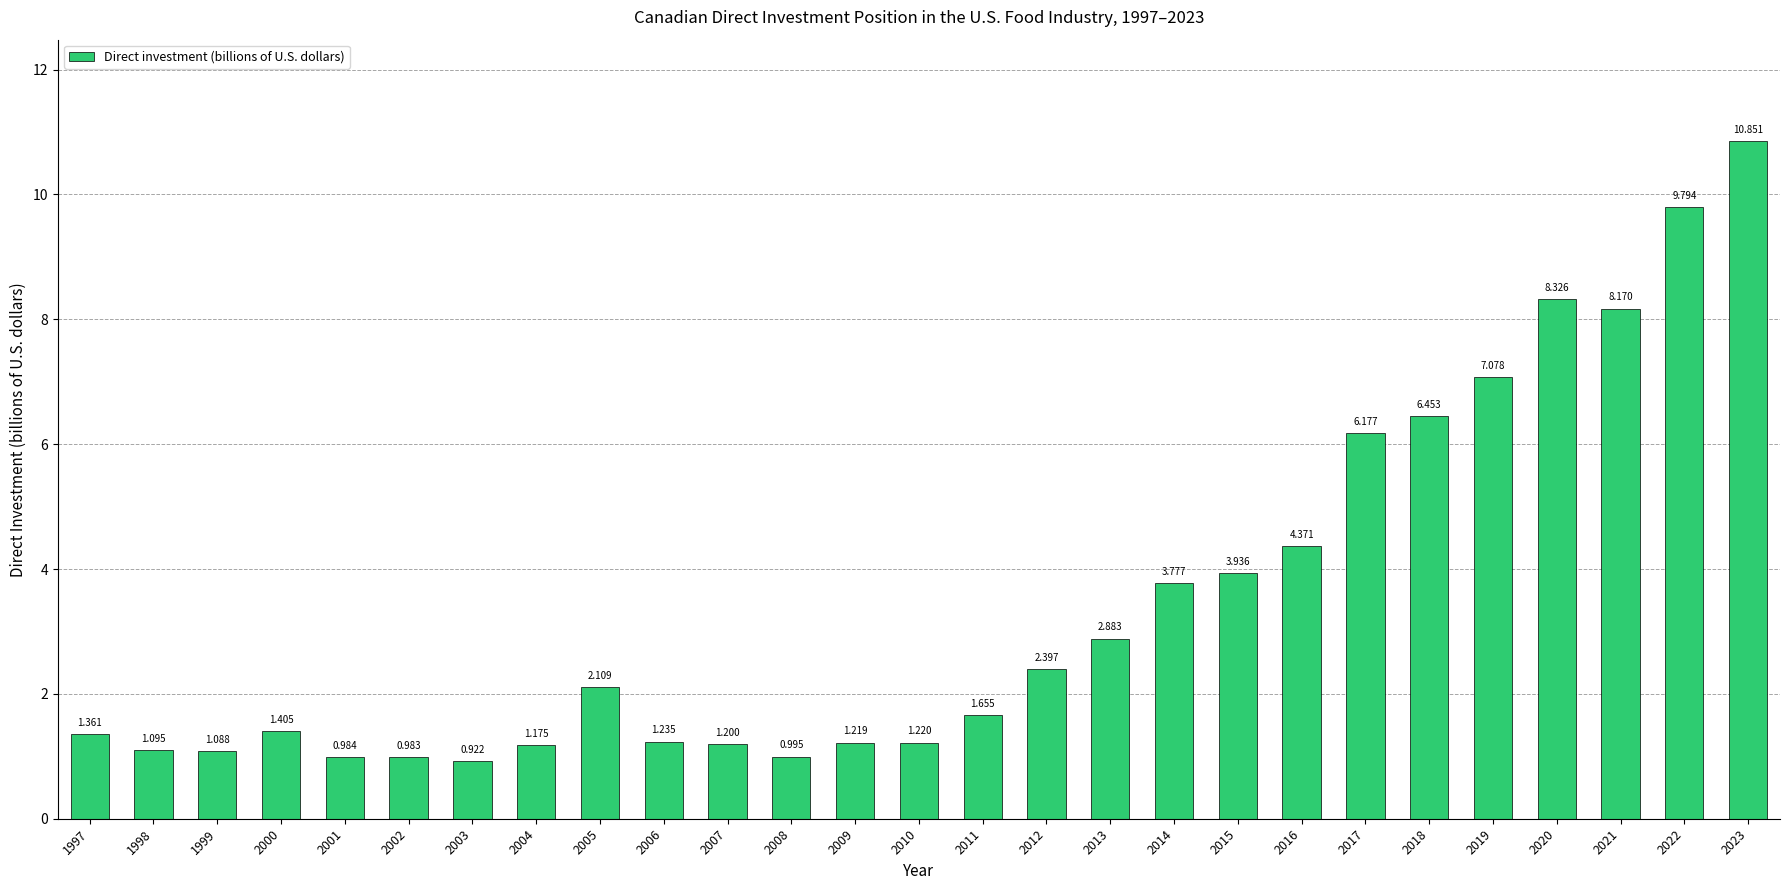

What is the change in value from 2008 to 2023?

+9.9